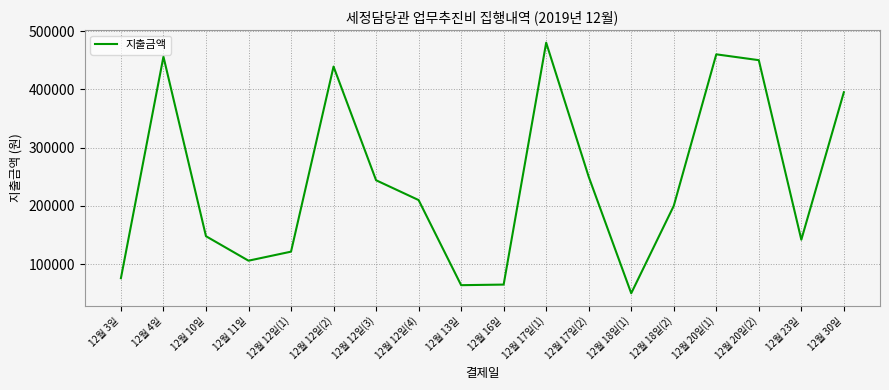

What is the difference between the maximum and minimum values?

429900